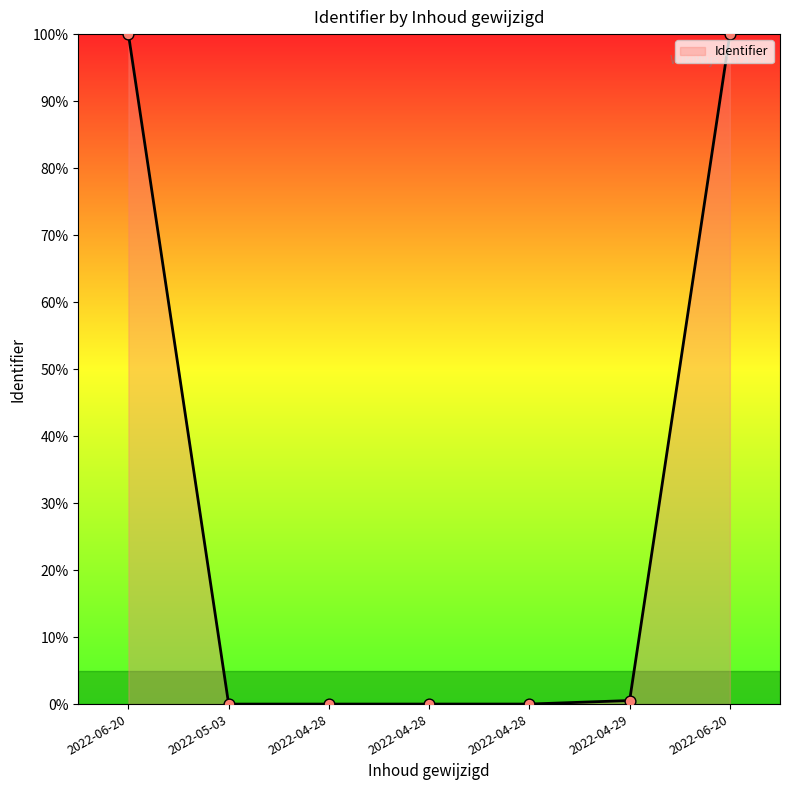

How many lines are shown in the chart?

1